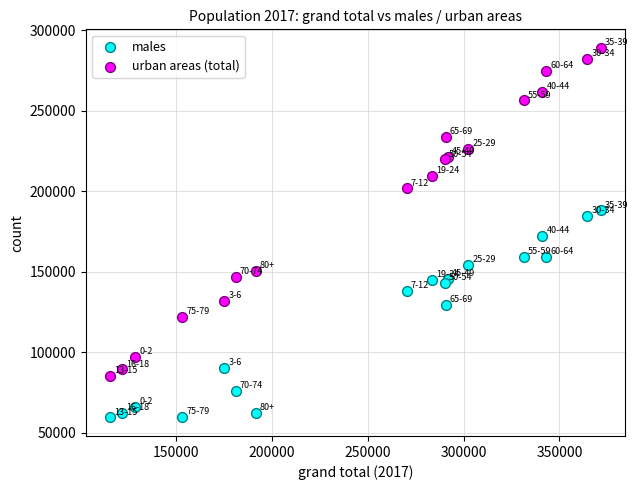

Which series contains the highest Y value?

urban areas (total)